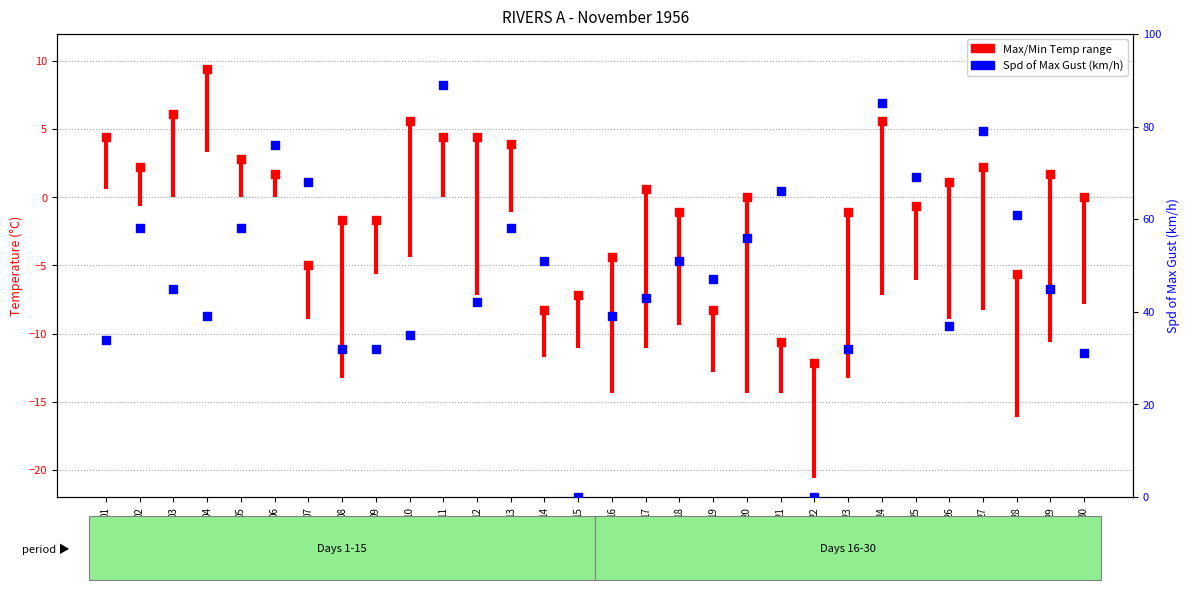

Is the value of Max Temp (C) at 21 greater than the value of Spd of Max Gust (km/h) at 20?

No